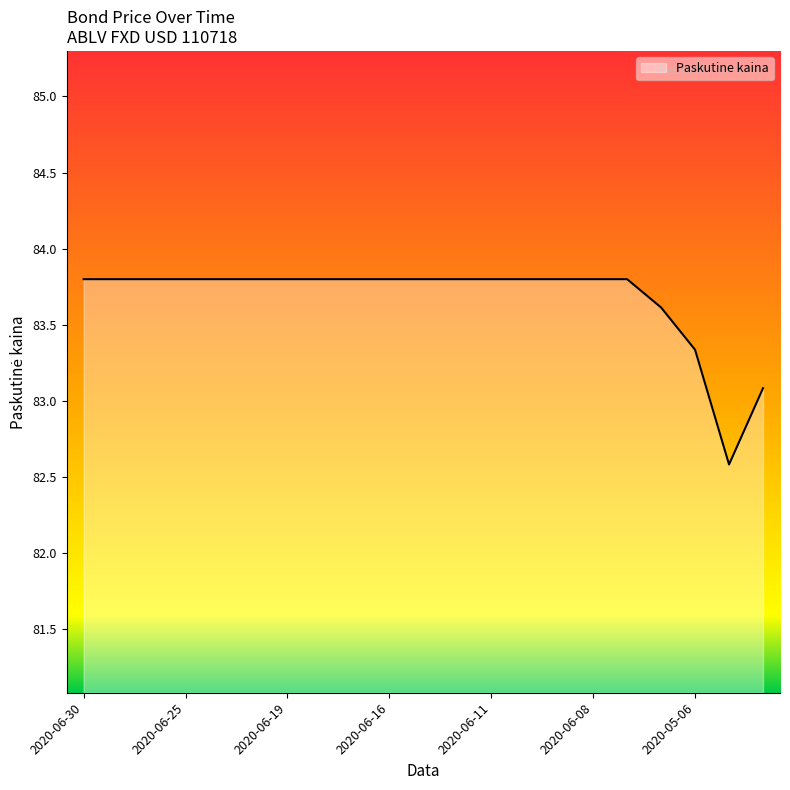

What is the greatest value displayed?

83.8